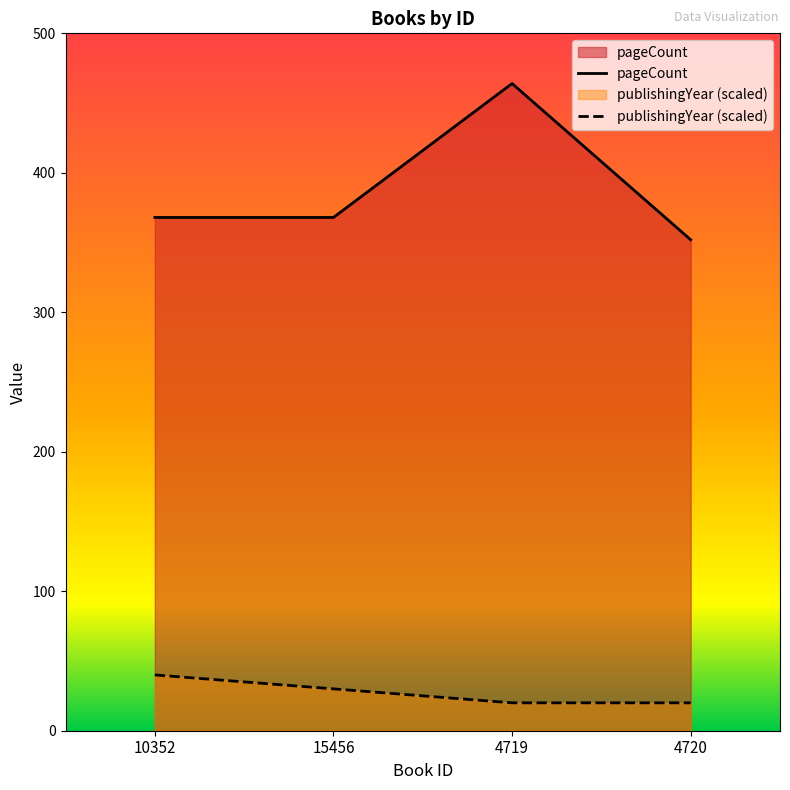

Where is pageCount nearest to the value 408?

10352